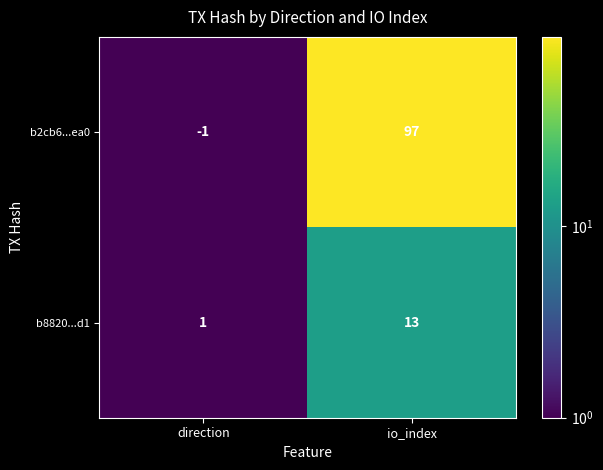

What value does the b2cb6...ea0 series have at io_index, to the nearest 10?

100